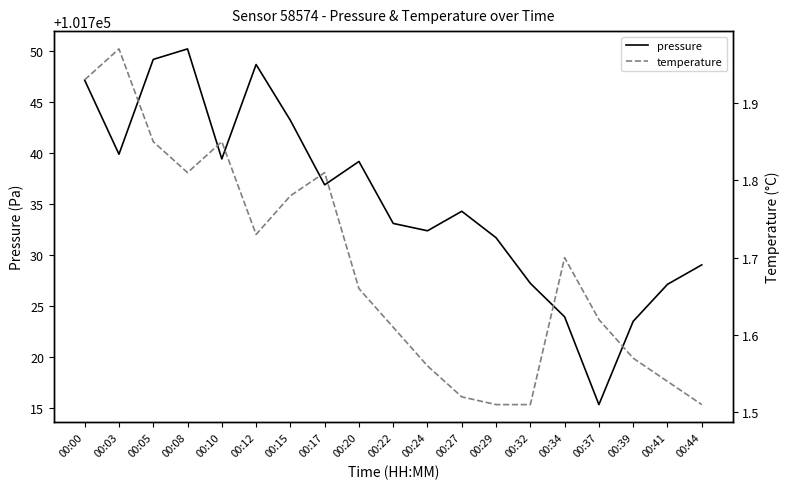

The temperature series shows 2.0 at 00:03. True or false?

True